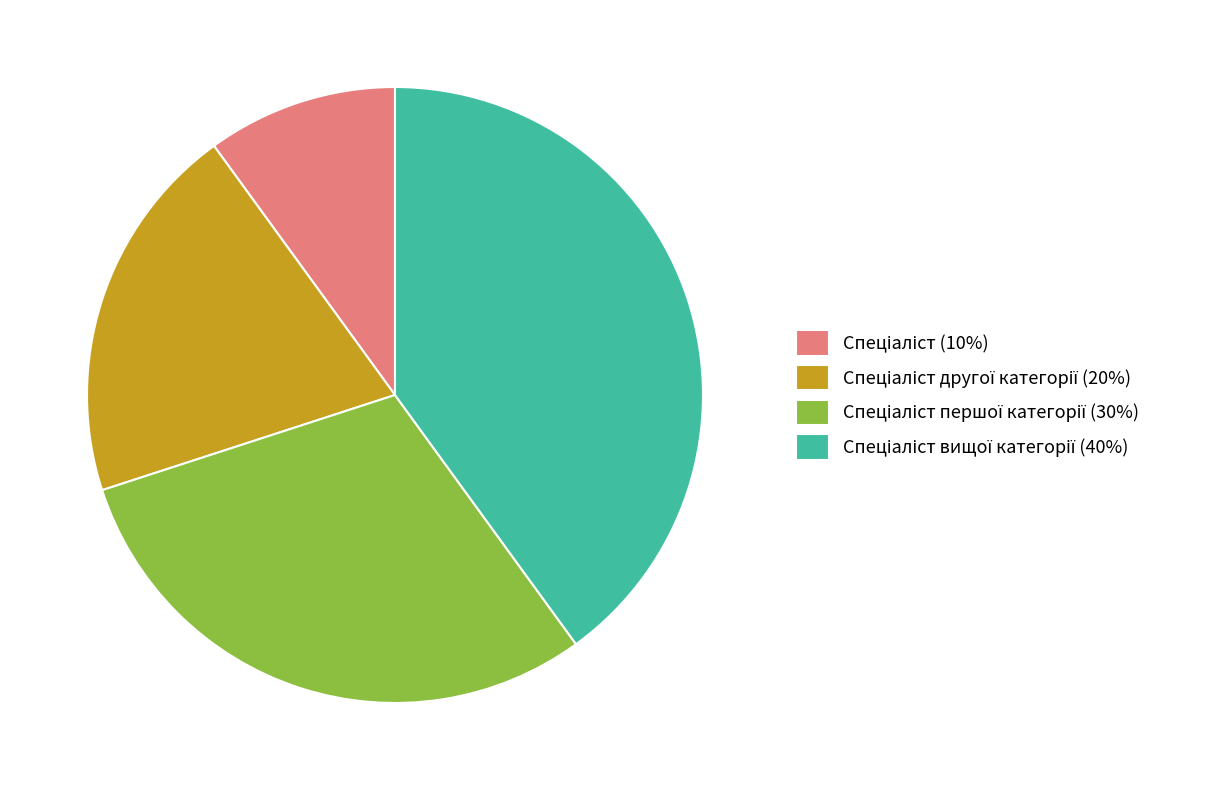

Is there any slice that represents more than half of the pie?

No